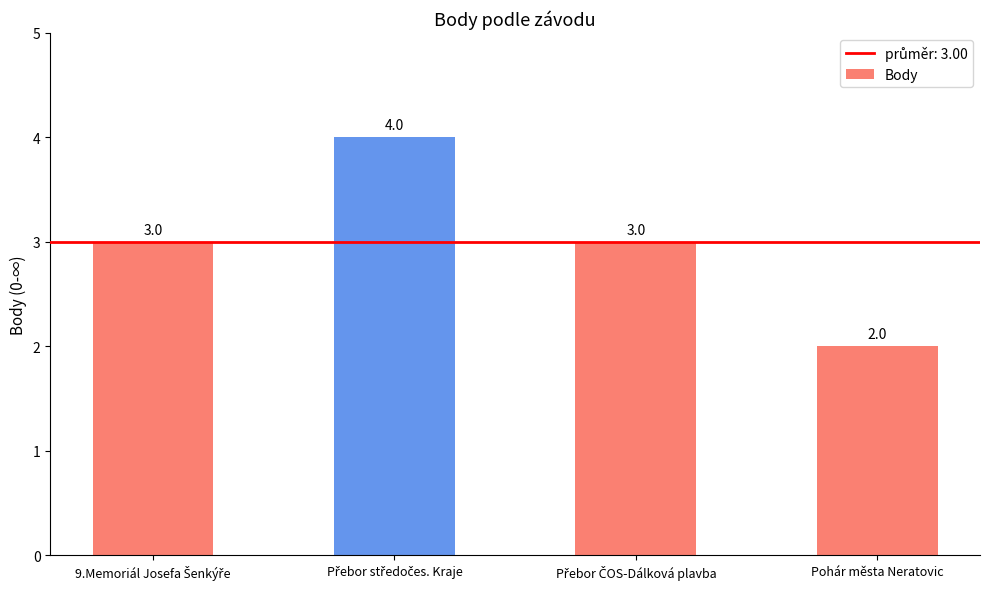

Count the values in the range 3 to 4.

3